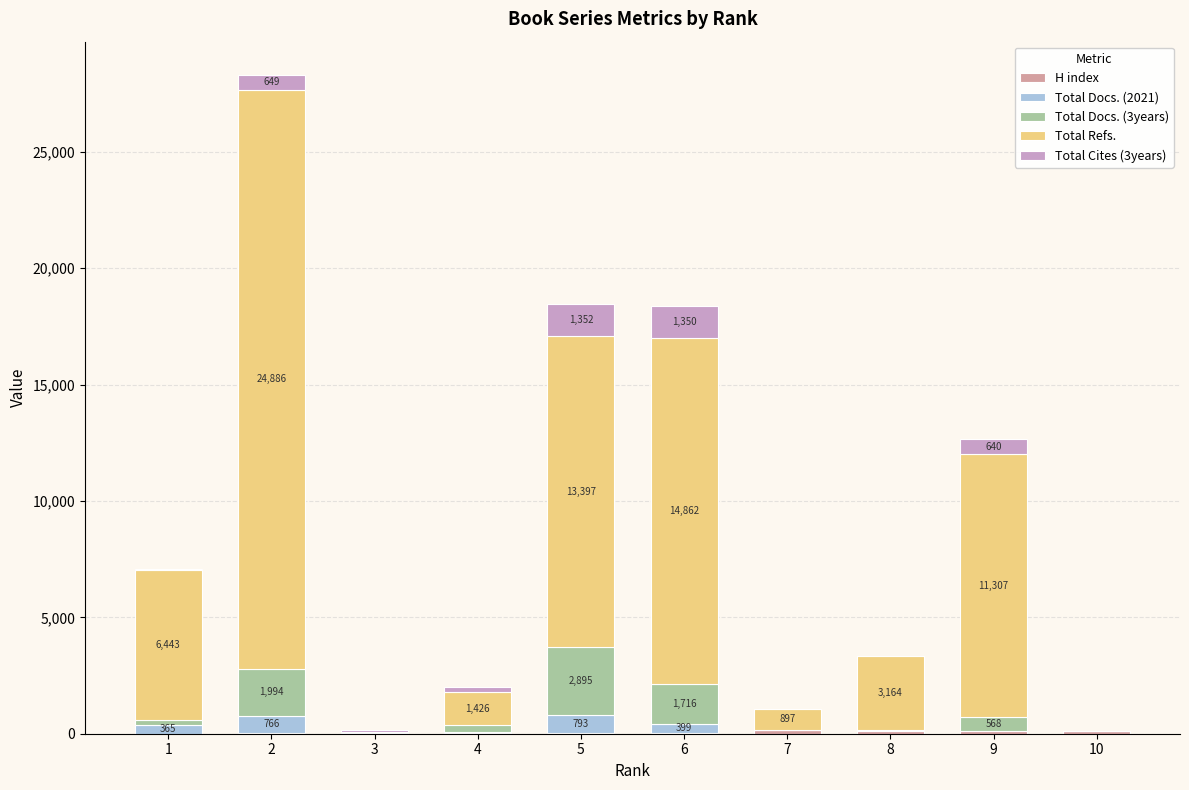

Are the bars horizontal?

No